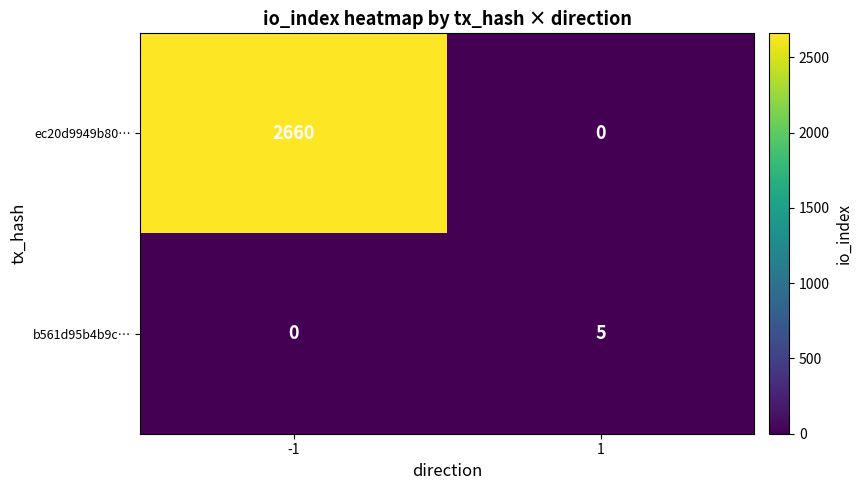

The value of b561d95b4b9c… at -1 is -2. True or false?

False